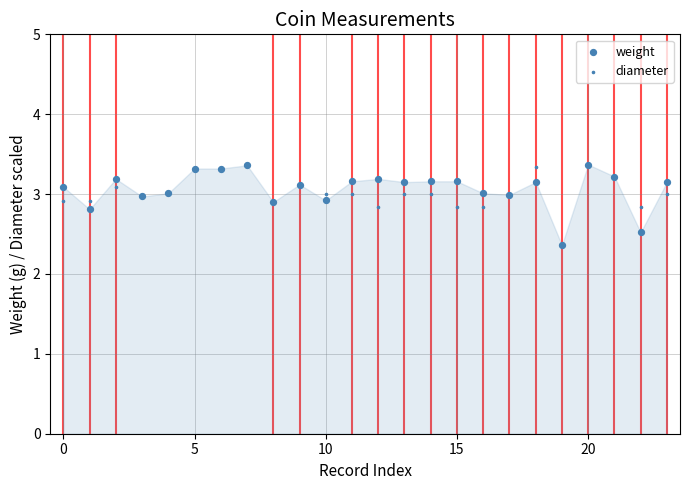

Which series has the widest spread of Y values?

weight